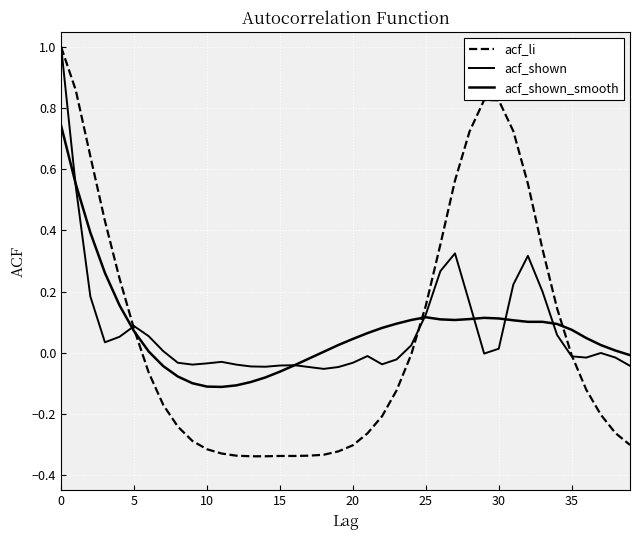

True or false: acf_li has more than 2 points higher than both neighbors.

False